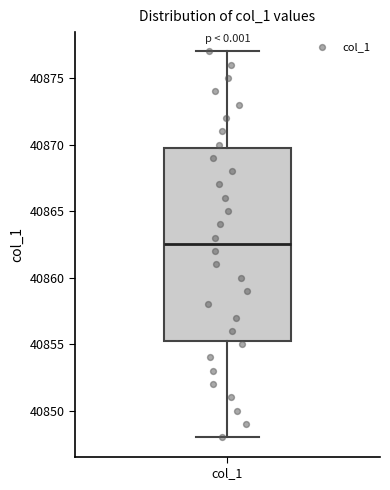

Where does the lower whisker of the box for col_1 end on the y-axis? The values are not printed on the chart, so give them approximately, as read against the axis.

40848.0